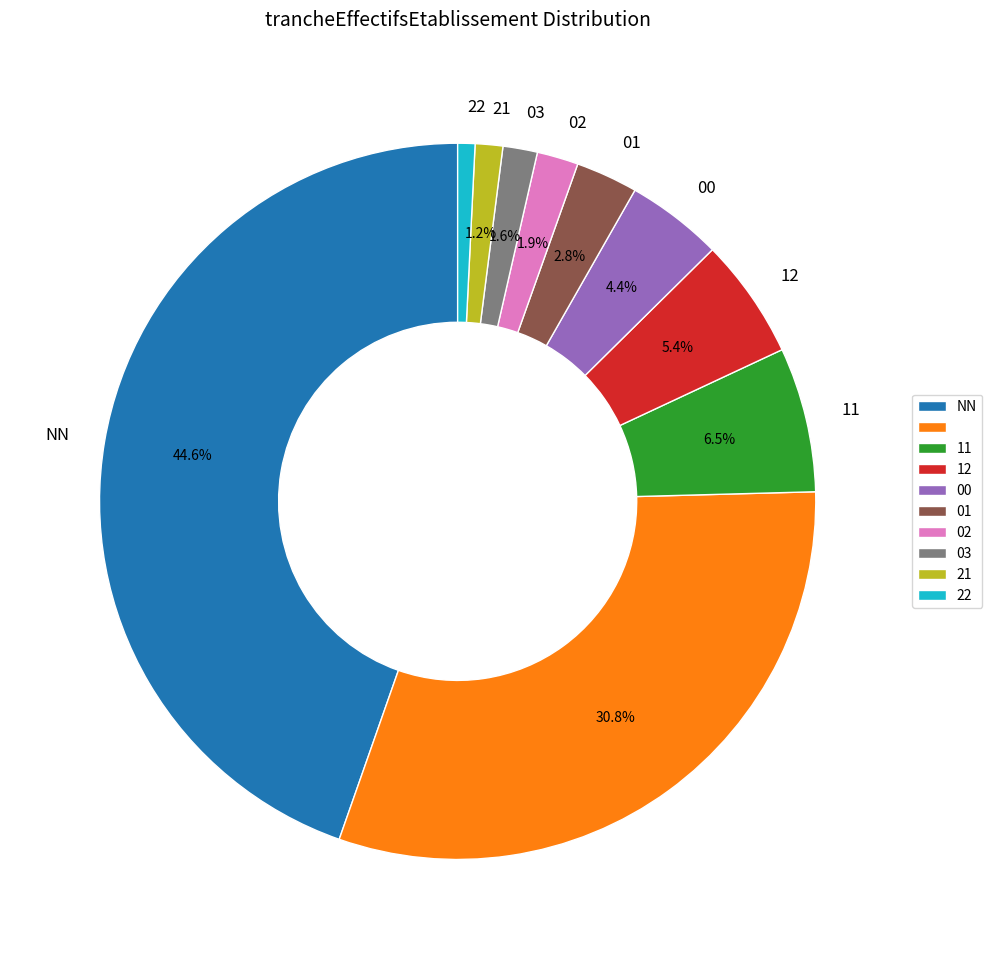

Is there any slice that represents more than half of the pie?

No